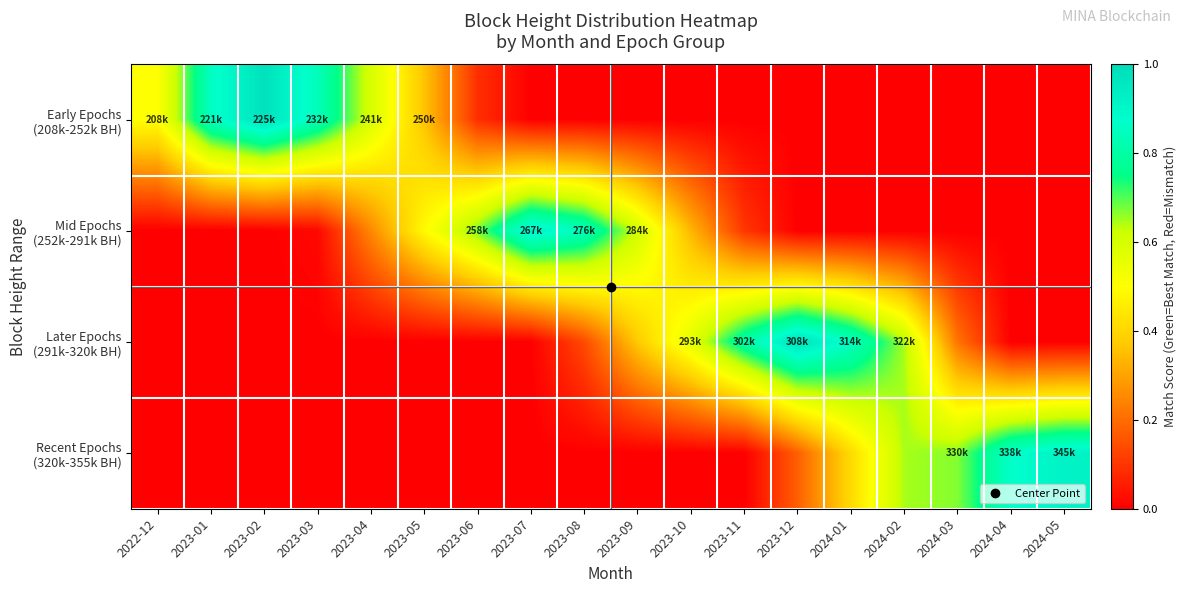

At how many categories does at least one series exceed 0?

18